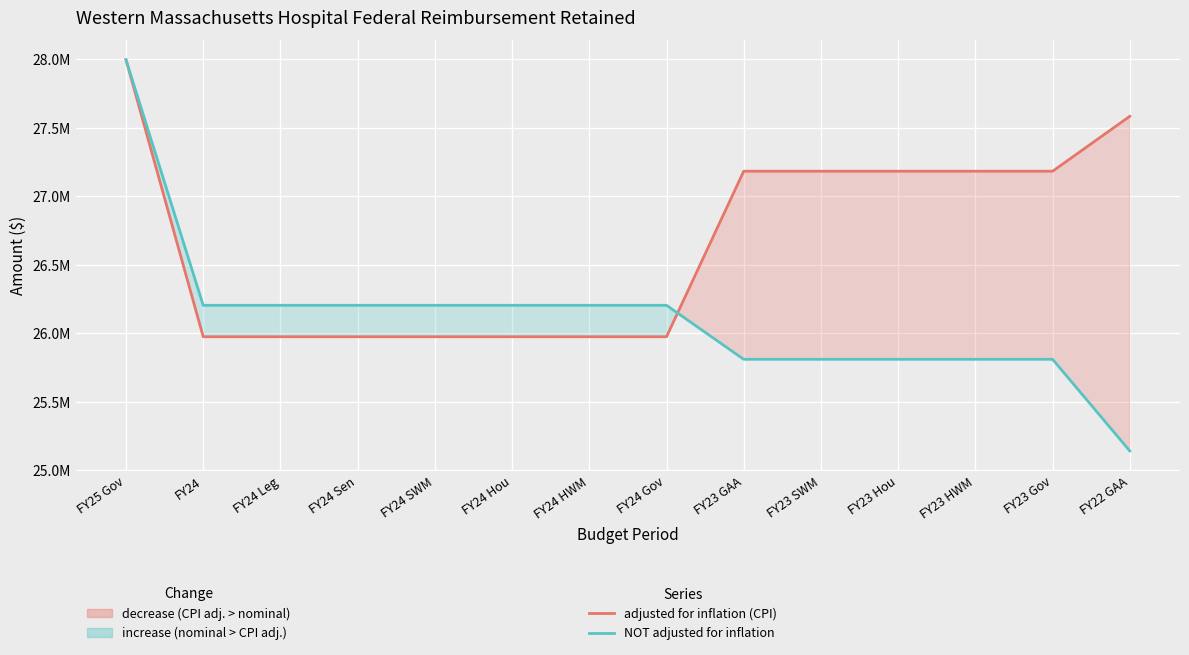

Is the value of adjusted for inflation (CPI) at FY24 SWM greater than the value of NOT adjusted for inflation at FY24 Gov?

No